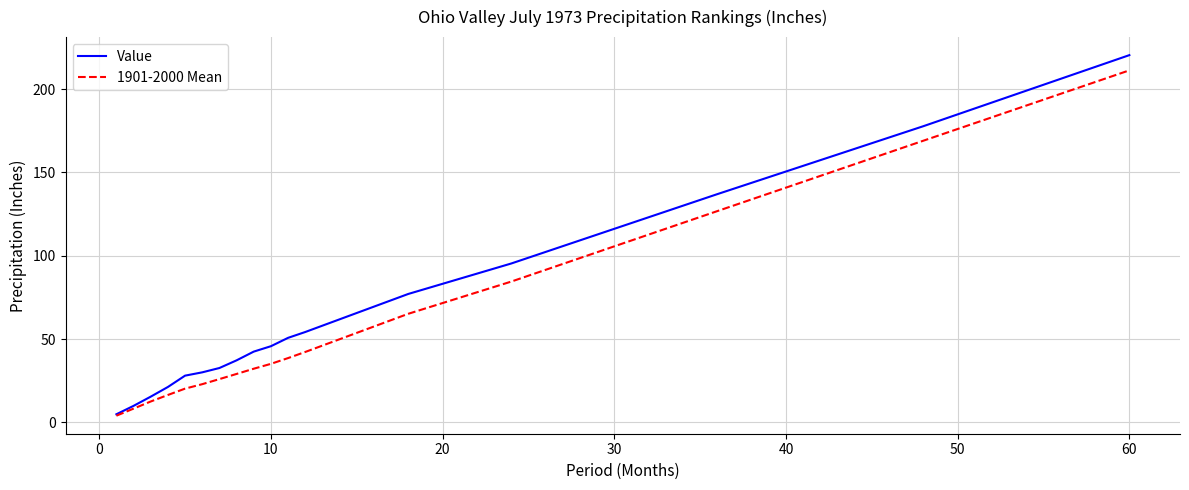

What is the maximum value shown in the chart?

220.3